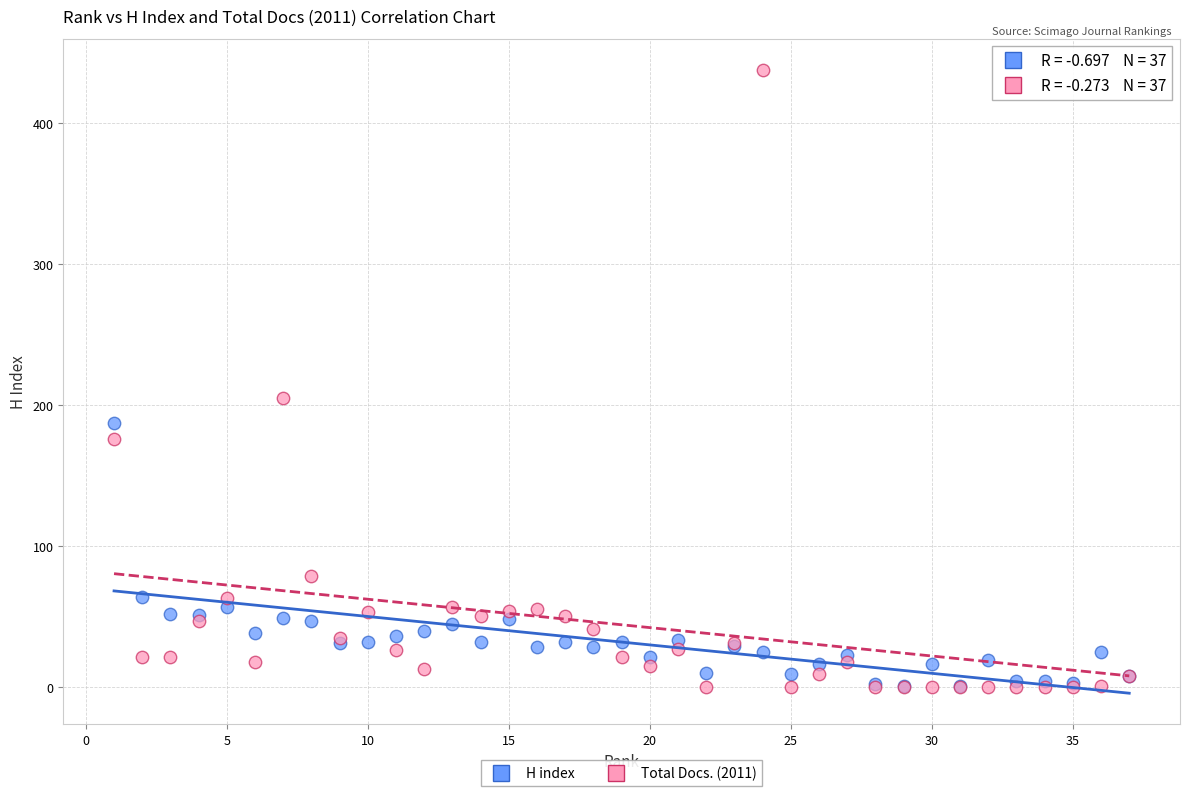

In the H index series, what Y value is closest to 94?

64